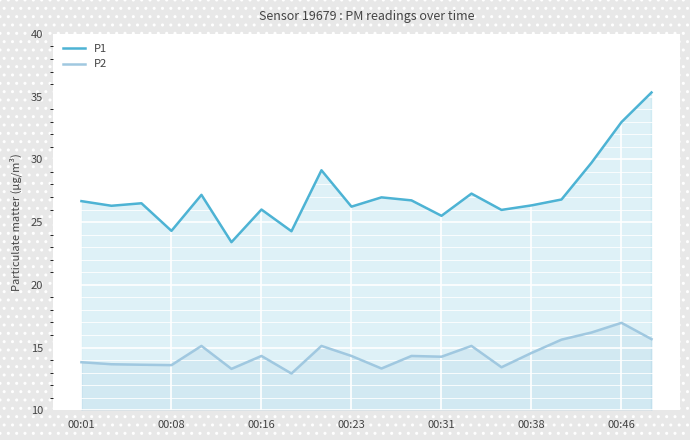

The value of P1 at 10 is 8.3. True or false?

False